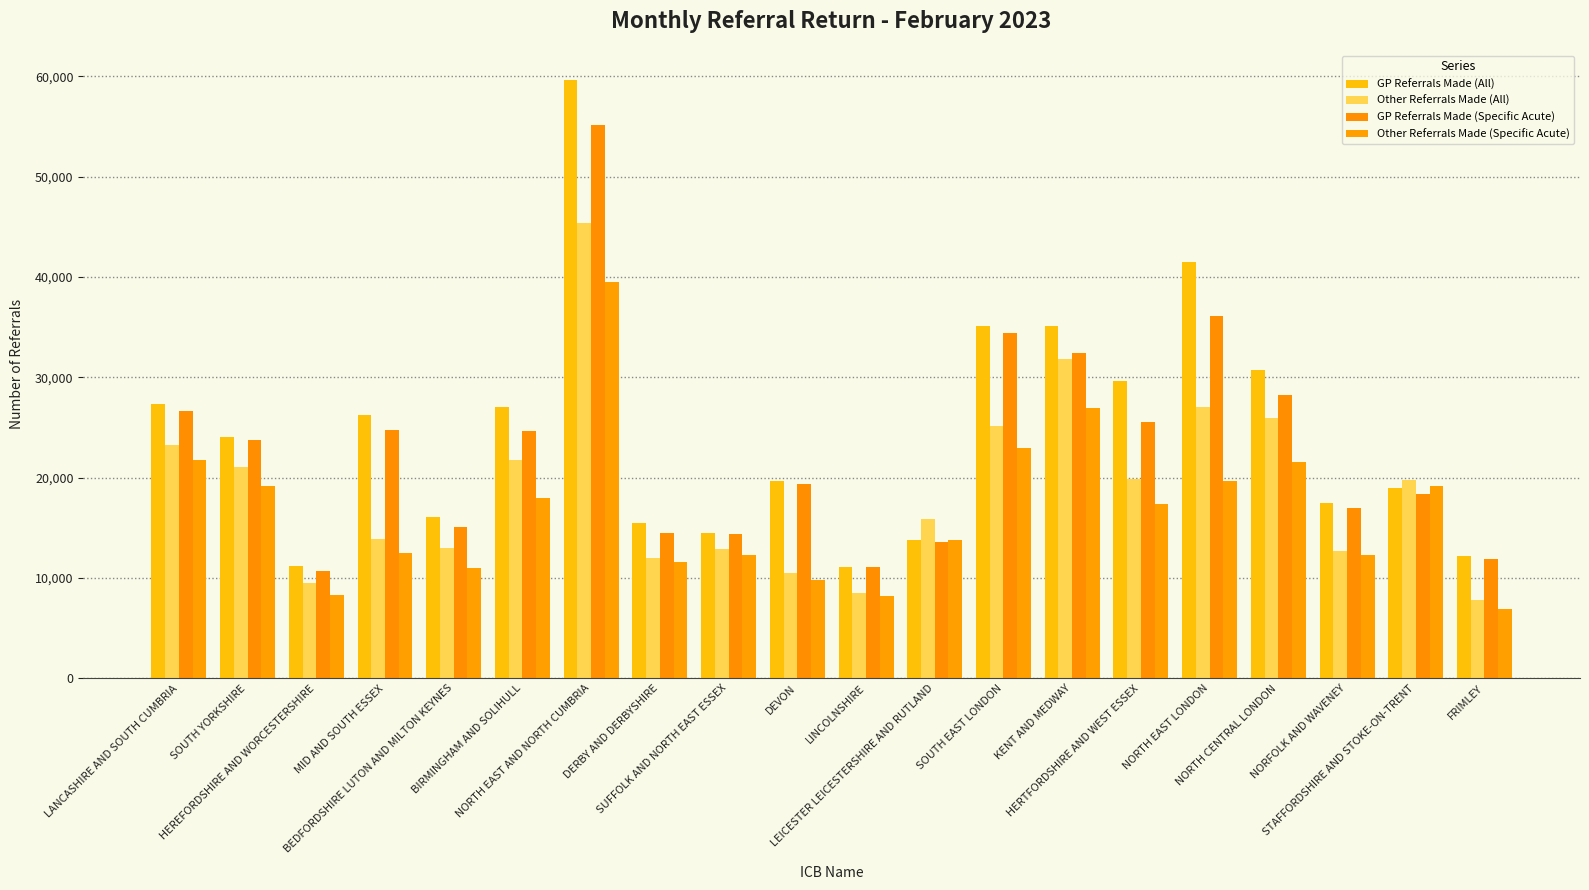

Is the value of Other Referrals Made (Specific Acute) at BEDFORDSHIRE LUTON AND MILTON KEYNES greater than the value of Other Referrals Made (All) at LINCOLNSHIRE?

Yes